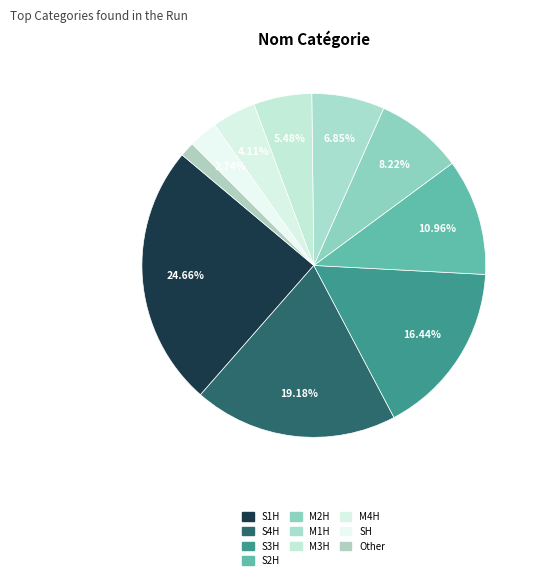

To the nearest percent, what percentage of the pie is S2H?

11%